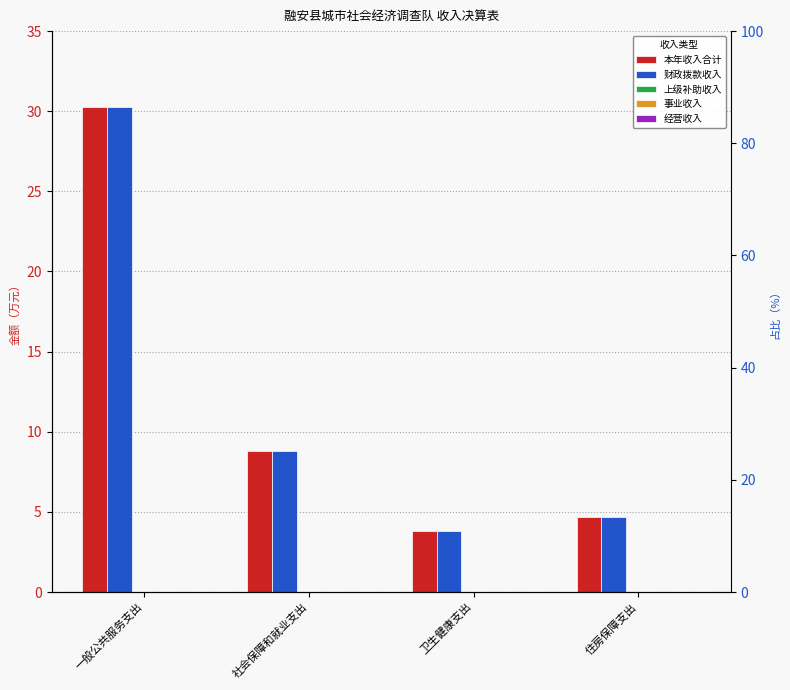

Reading left to right, extract all data points from this chart.

本年收入合计: 一般公共服务支出=30.3	社会保障和就业支出=8.8	卫生健康支出=3.8	住房保障支出=4.7
财政拨款收入: 一般公共服务支出=30.3	社会保障和就业支出=8.8	卫生健康支出=3.8	住房保障支出=4.7
上级补助收入: 一般公共服务支出=0.0	社会保障和就业支出=0.0	卫生健康支出=0.0	住房保障支出=0.0
事业收入: 一般公共服务支出=0.0	社会保障和就业支出=0.0	卫生健康支出=0.0	住房保障支出=0.0
经营收入: 一般公共服务支出=0.0	社会保障和就业支出=0.0	卫生健康支出=0.0	住房保障支出=0.0